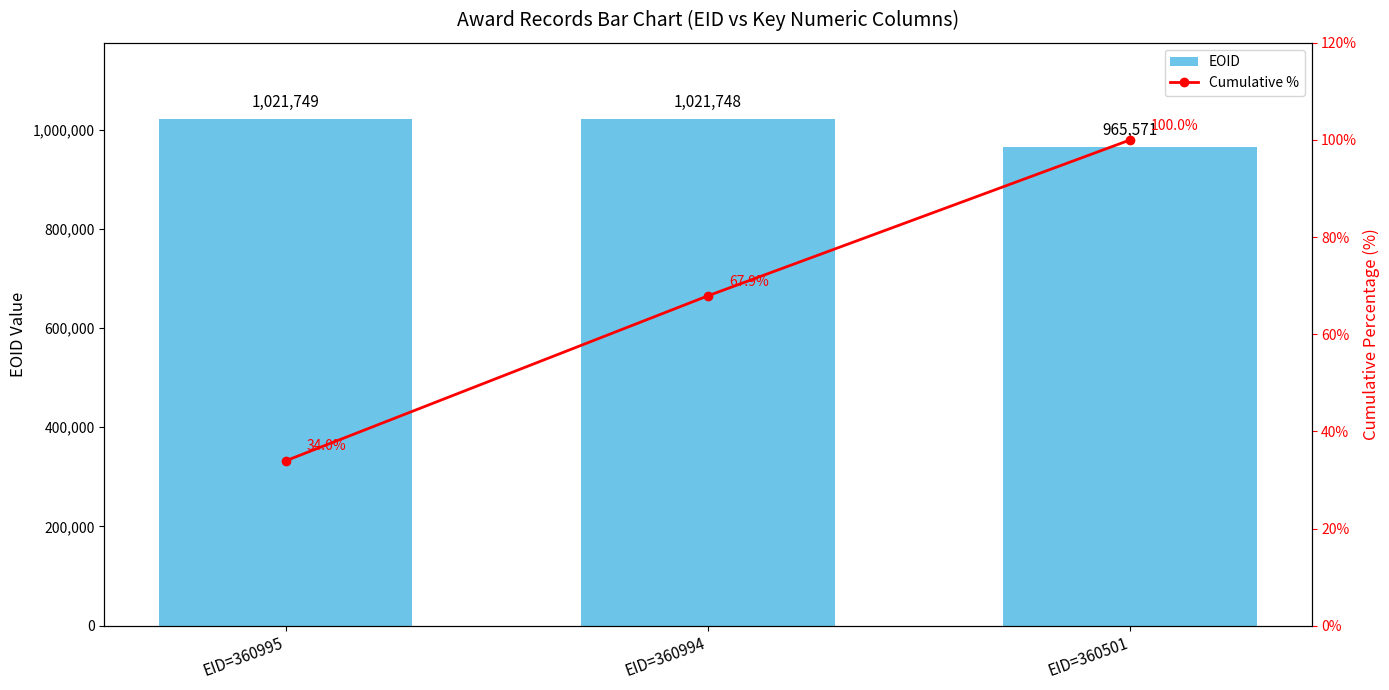

What are all the series names shown in the legend?

EOID, Cumulative %